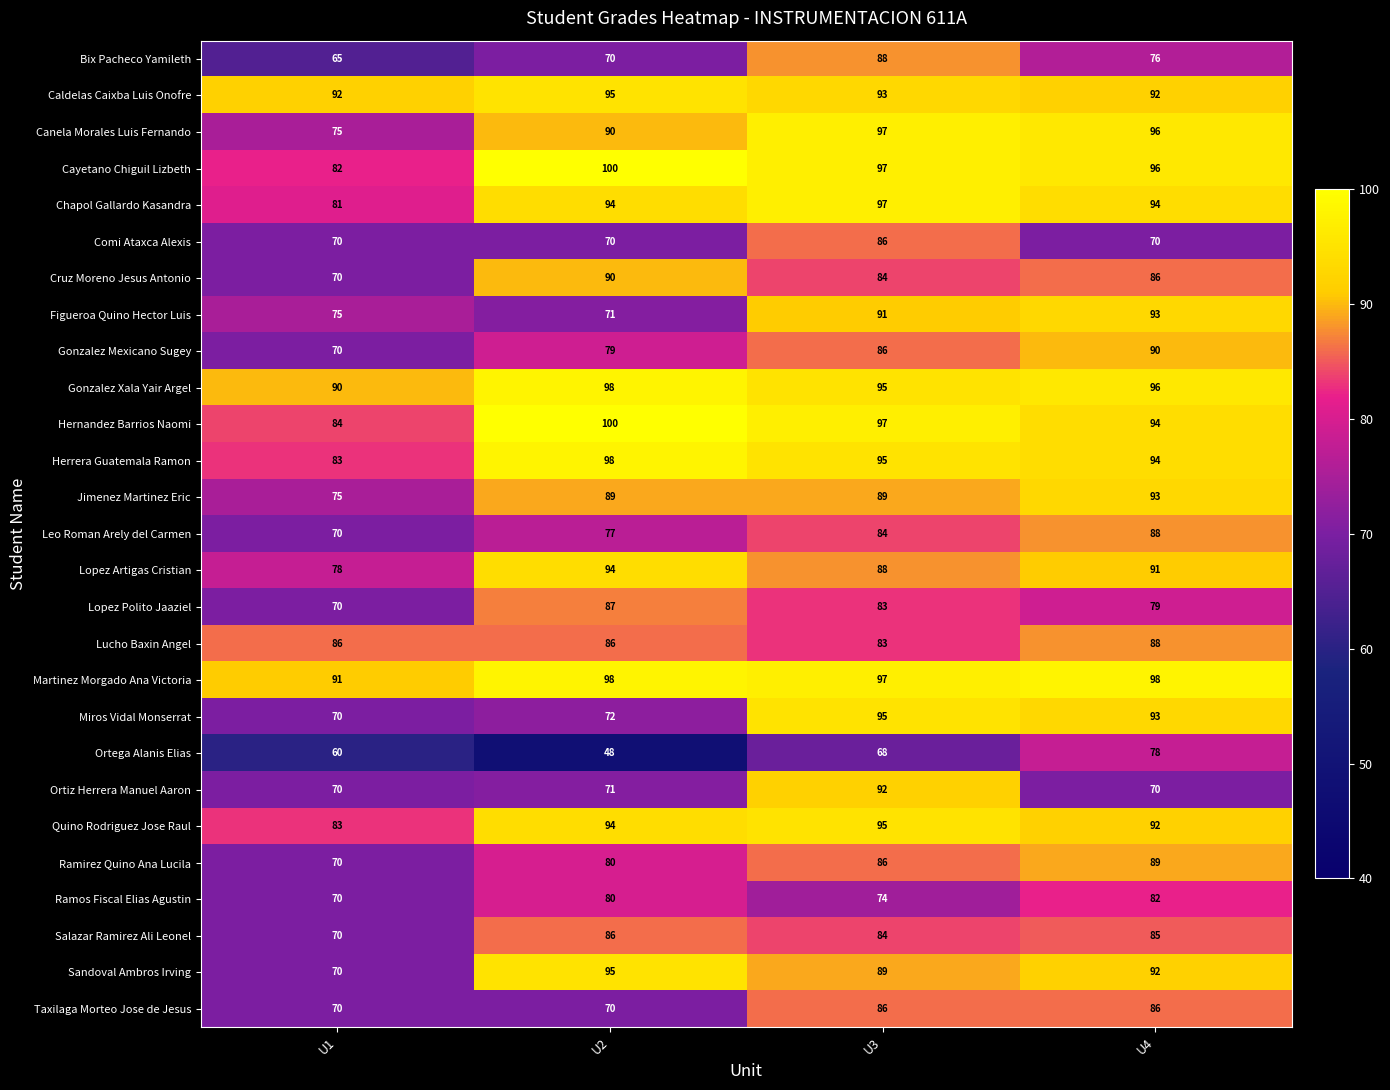

At which label is Cayetano Chiguil Lizbeth closest to 91?

U4